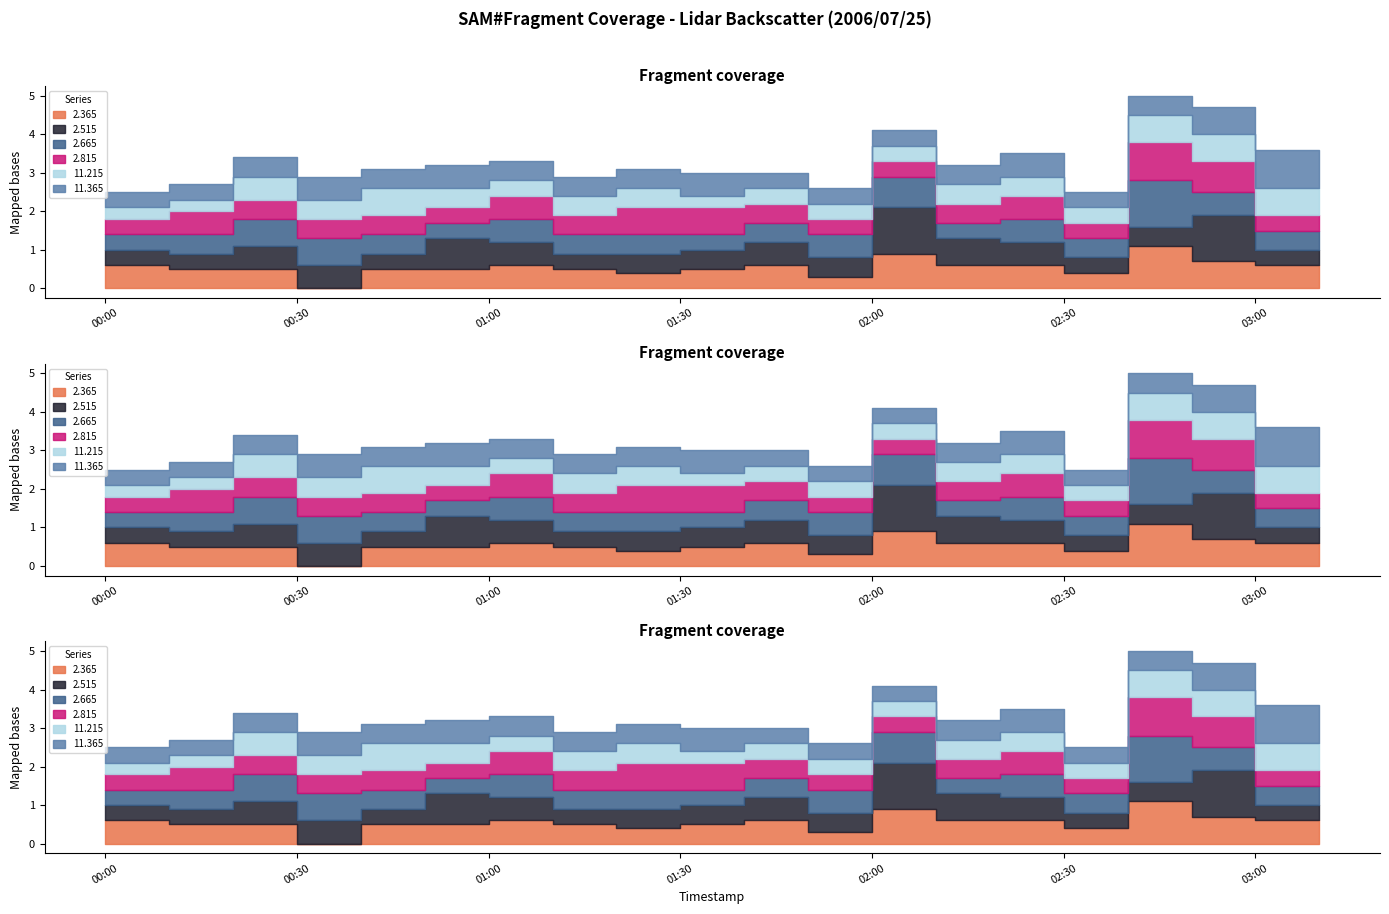

Which series has the largest total across all categories?

2.365